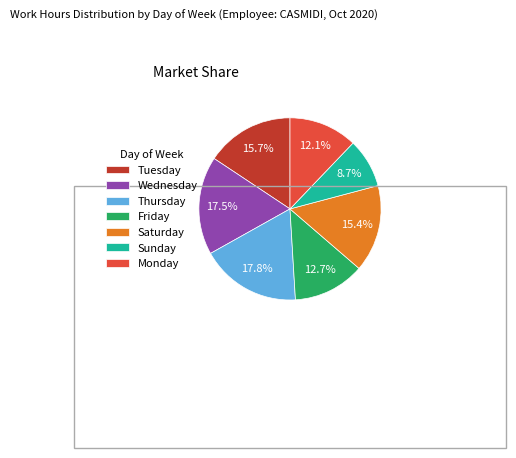

What is the ratio of the value at Monday to the value at Wednesday?

0.7